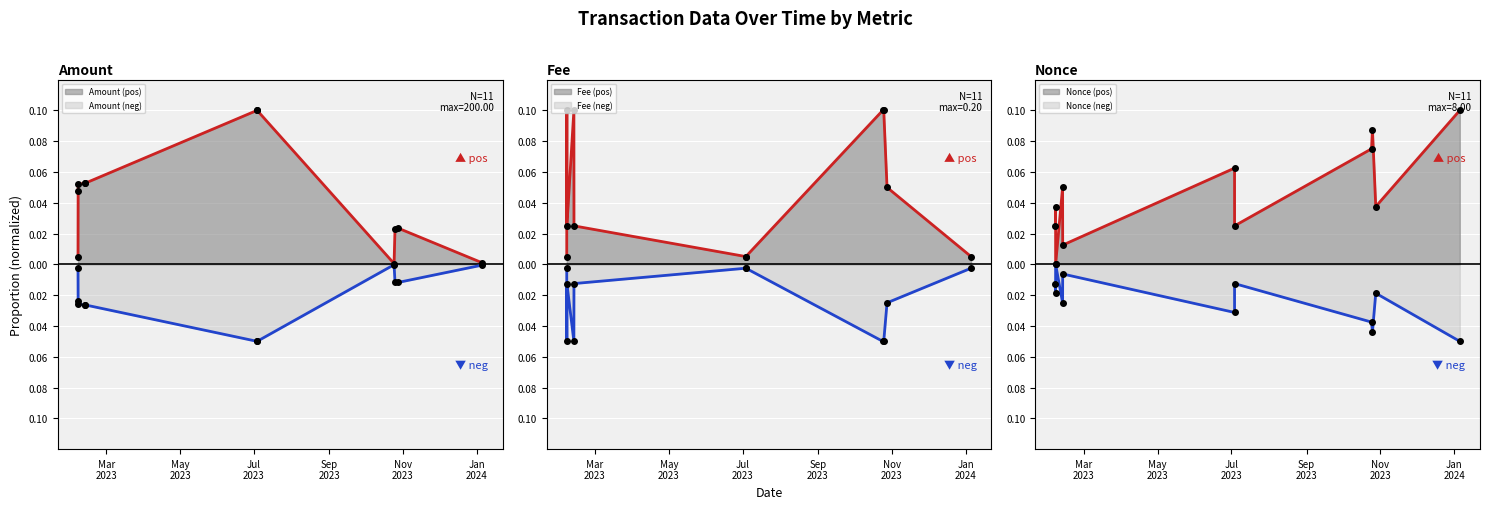

What is the label of the 1st point from the right?

2024-01-05 11:39